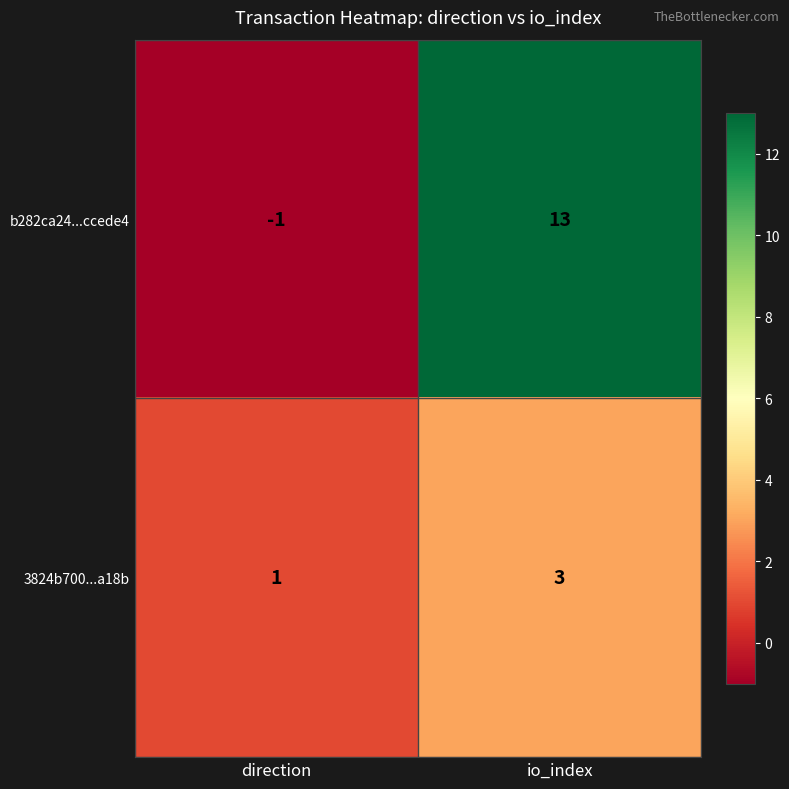

Is it true that 3824b700...a18b equals 3 at io_index?

True